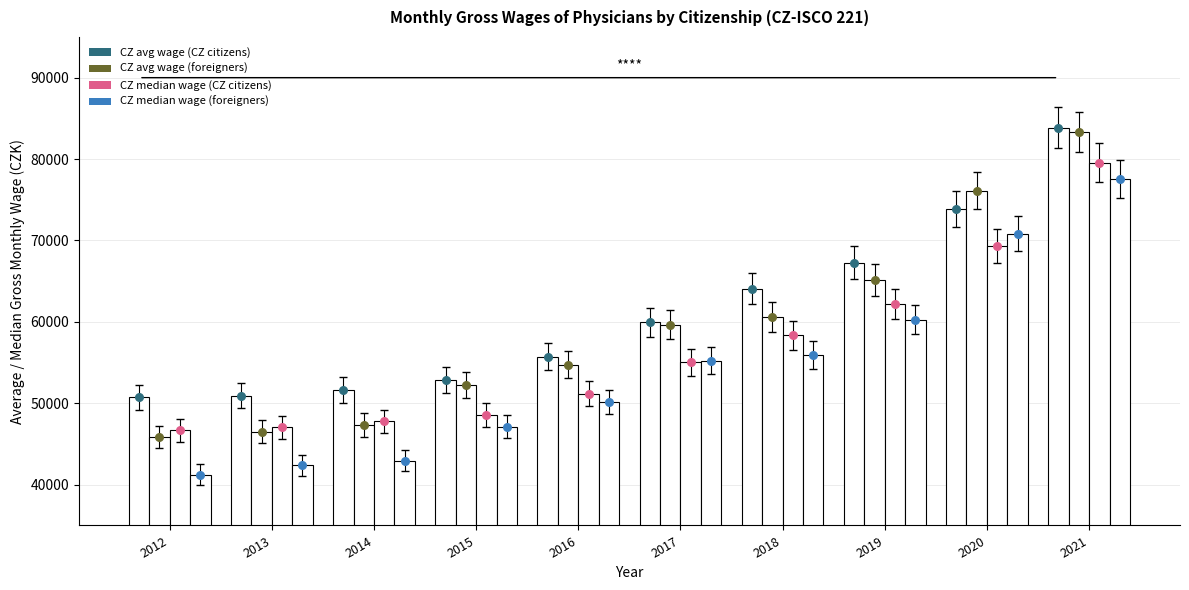

Which series contains the highest Y value?

CZ avg wage (CZ citizens)